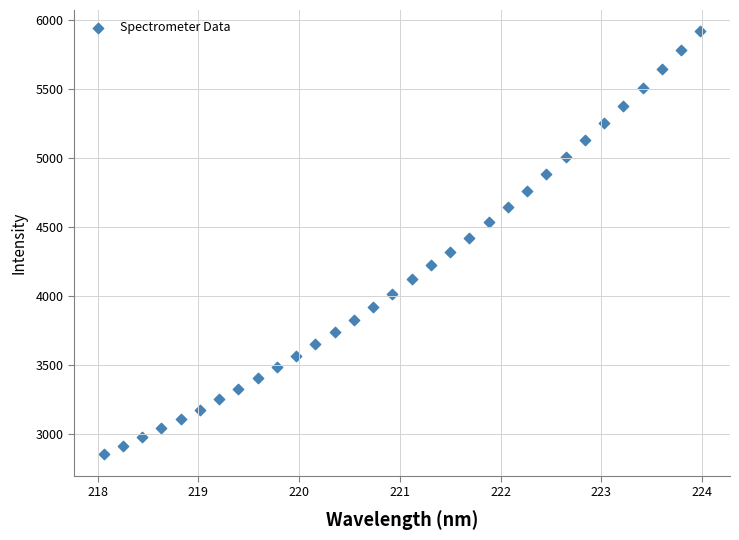

What is the range of X values (max minus min)?

5.9